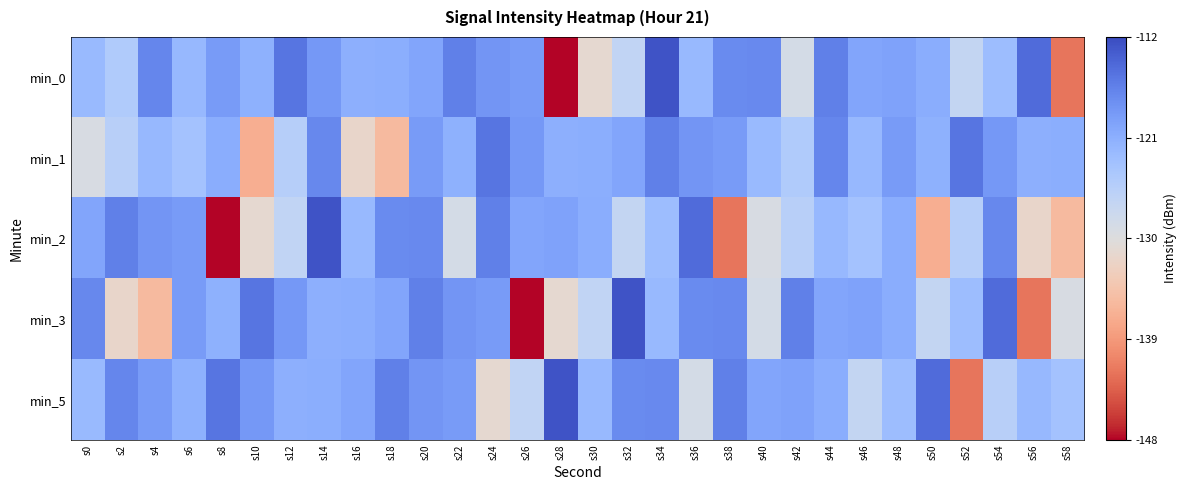

Count the number of categories in the chart.

30